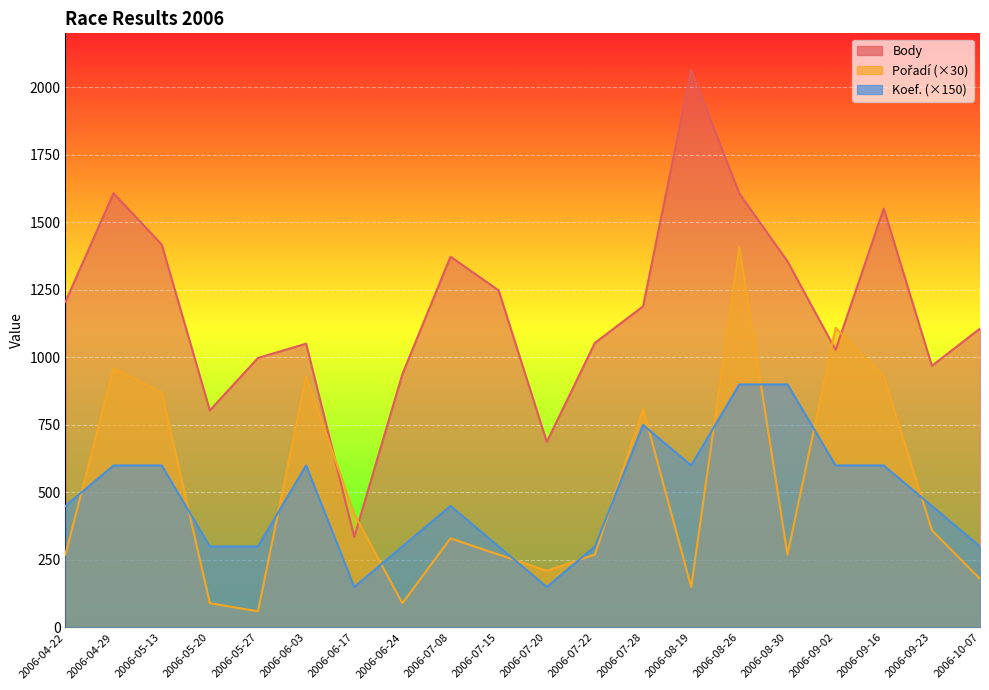

What is the smallest value displayed?

60